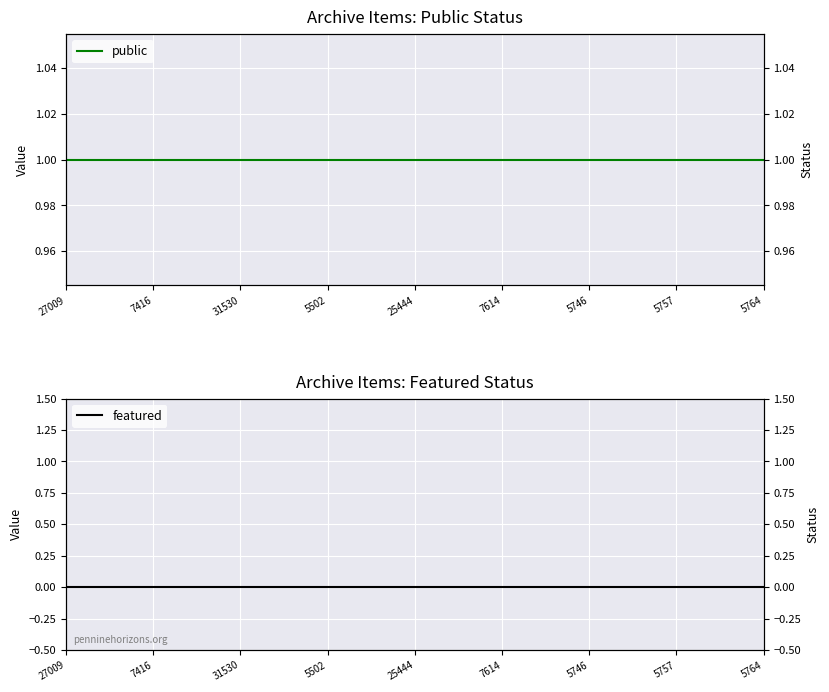

What is the maximum value shown in the chart?

1